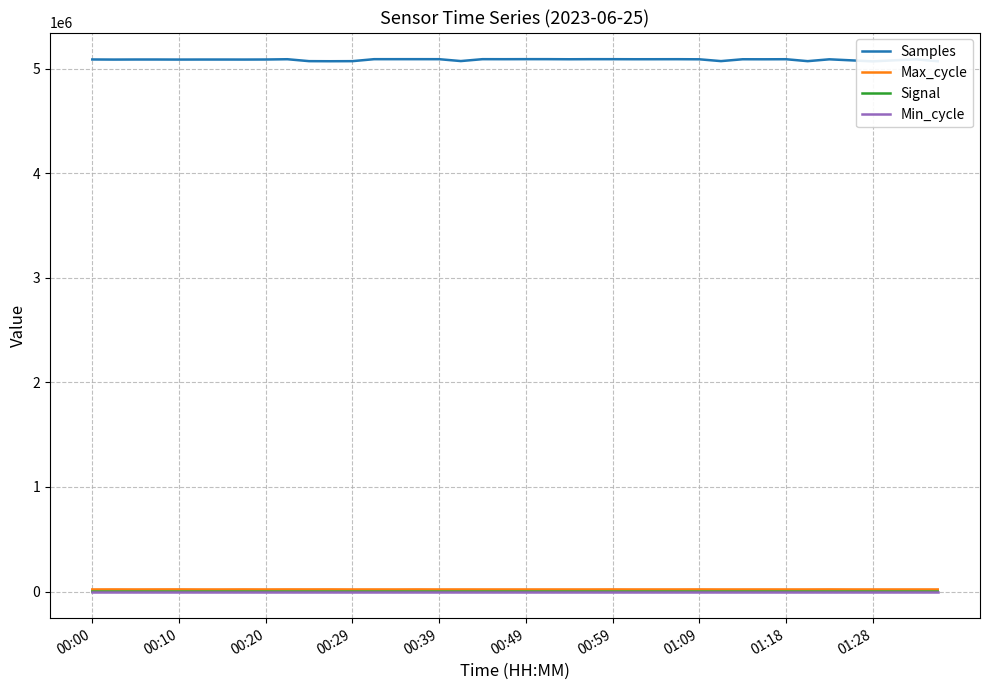

Rank the series by their maximum value, from lowest to highest.

Signal, Min_cycle, Max_cycle, Samples